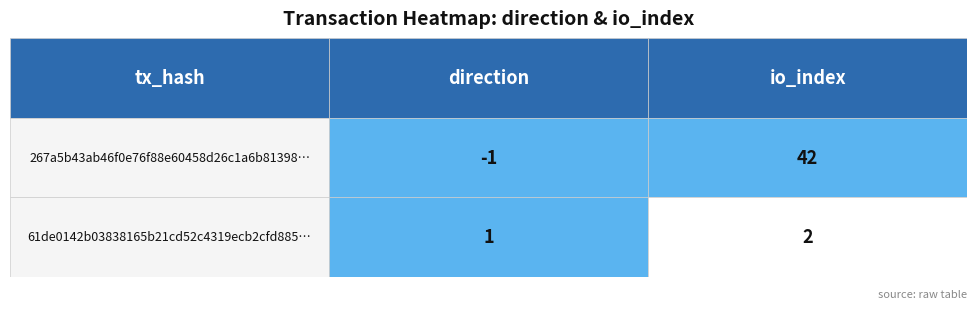

Reading left to right, extract all data points from this chart.

267a5b43ab46f0e76f88e60458d26c1a6b81398: direction=-1	io_index=42
61de0142b03838165b21cd52c4319ecb2cfd885: direction=1	io_index=2